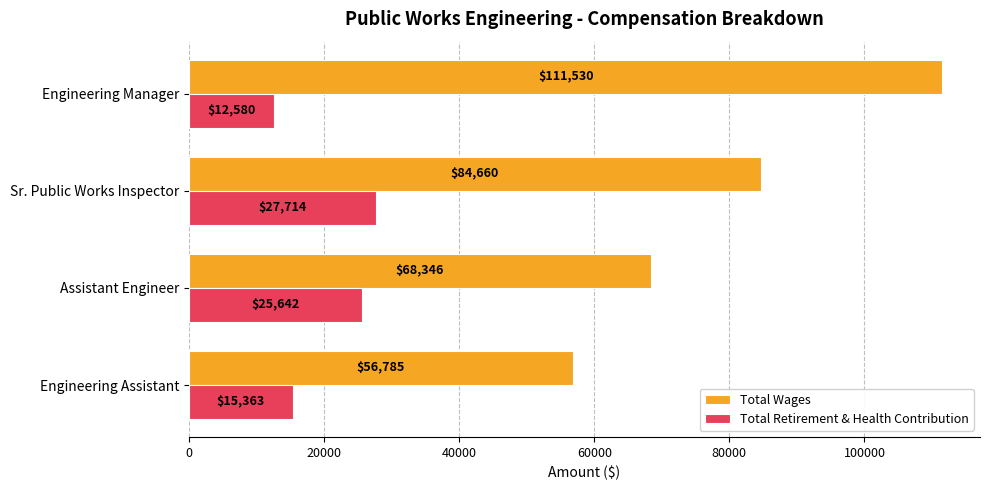

True or false: Total Retirement & Health Contribution has a value of 25642 at Assistant Engineer.

True